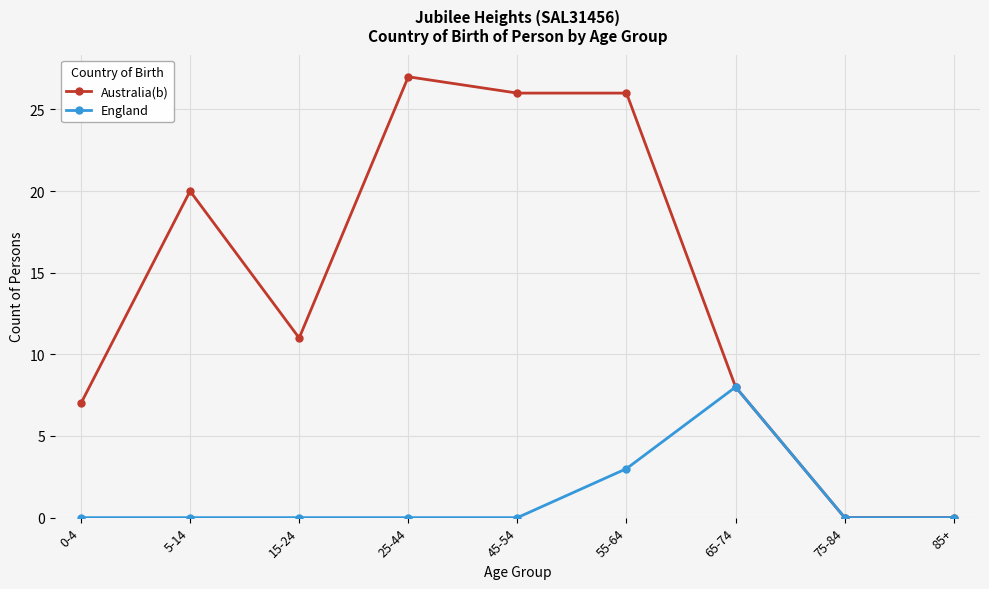

What is the label of the 1st point from the left?

0-4